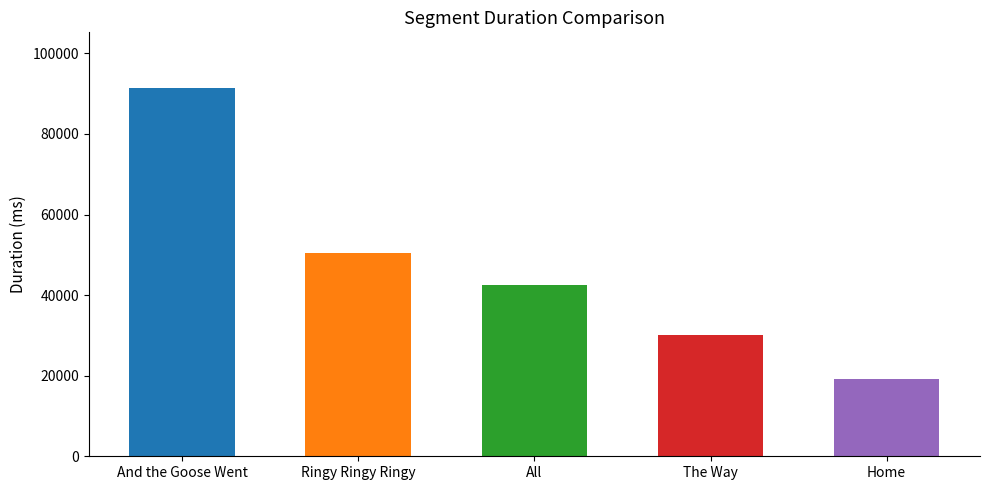

At which label is the value closest to 55309?

Ringy Ringy Ringy